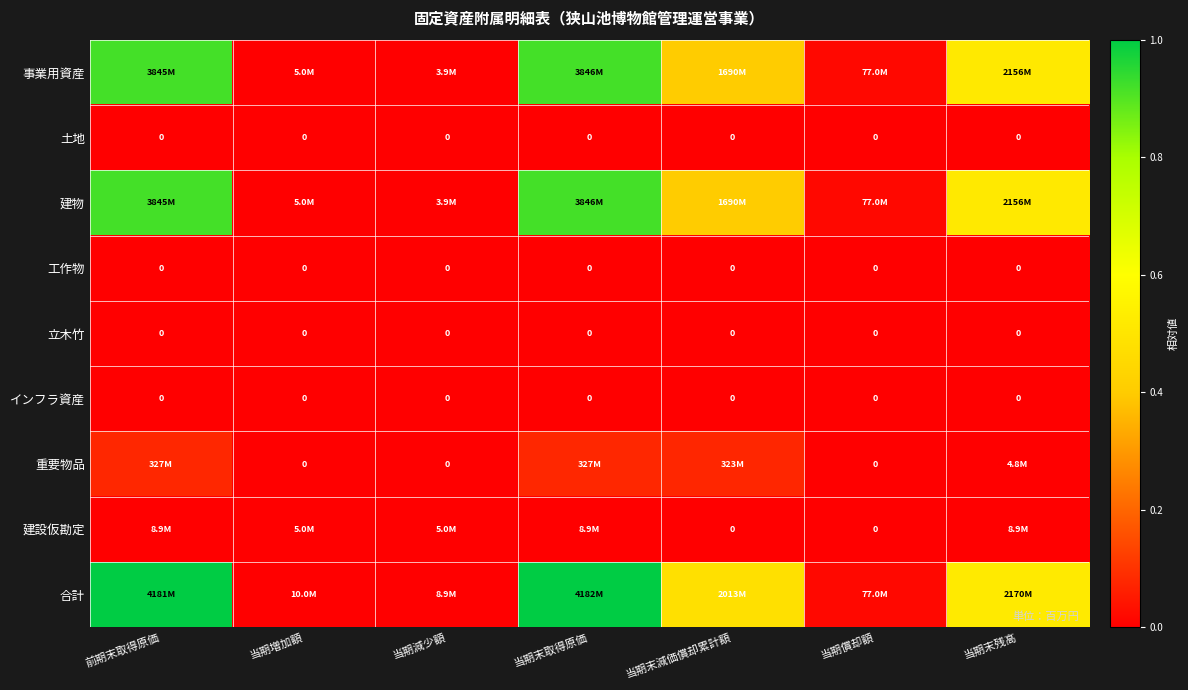

The 事業用資産 series shows 0.0 at 当期減少額. True or false?

False